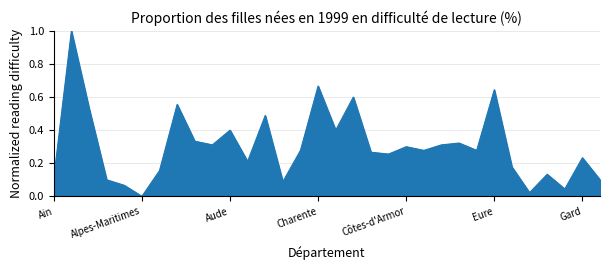

What is the difference between the maximum and second lowest values?

1.0